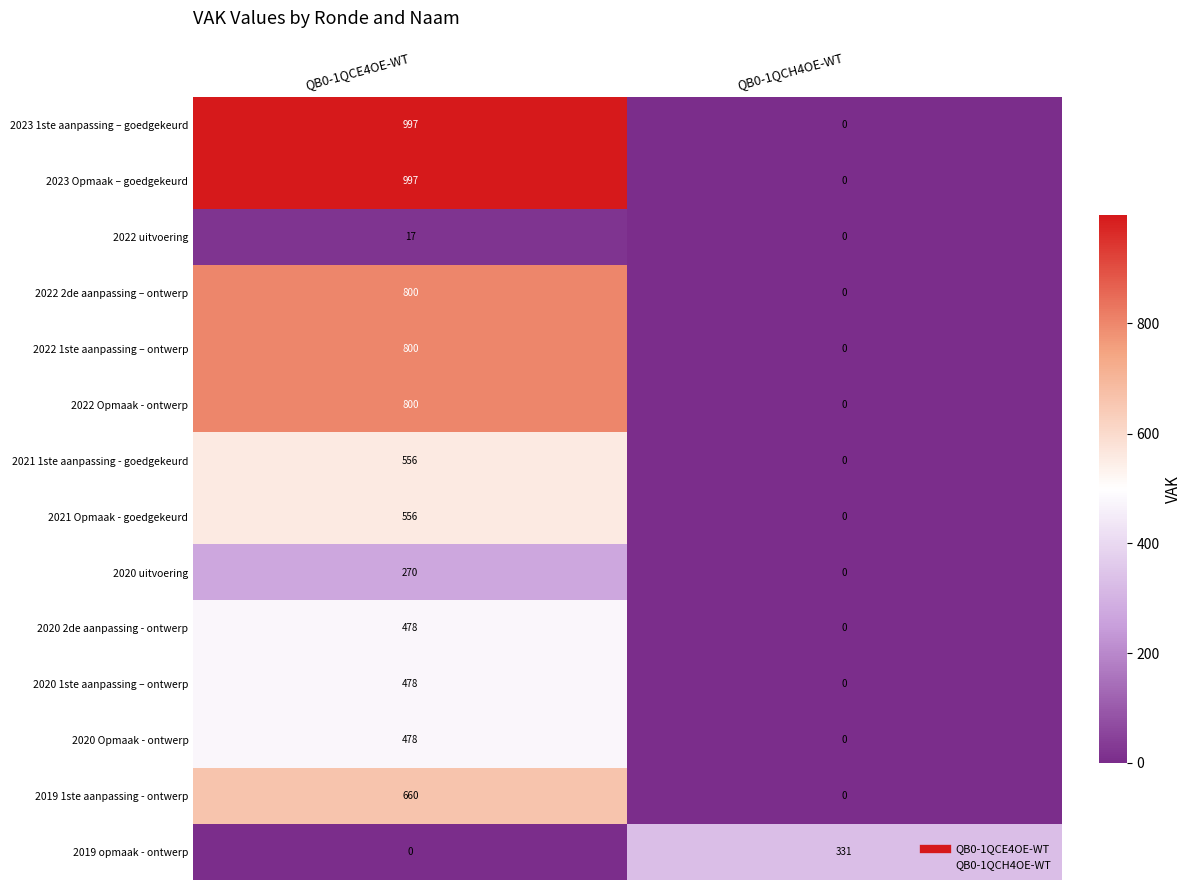

What value does the 2019 opmaak - ontwerp series have at QB0-1QCH4OE-WT, to the nearest 10?

330